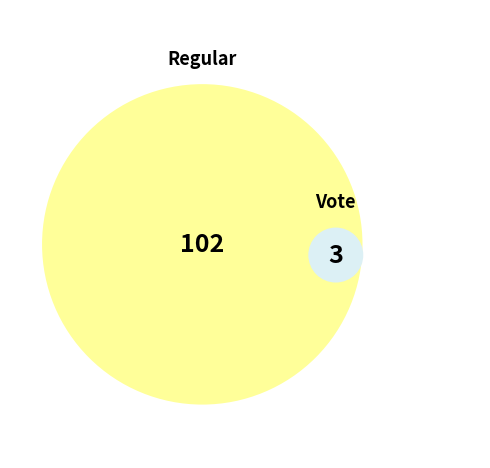

Does Regular represent more than half of the total?

Yes